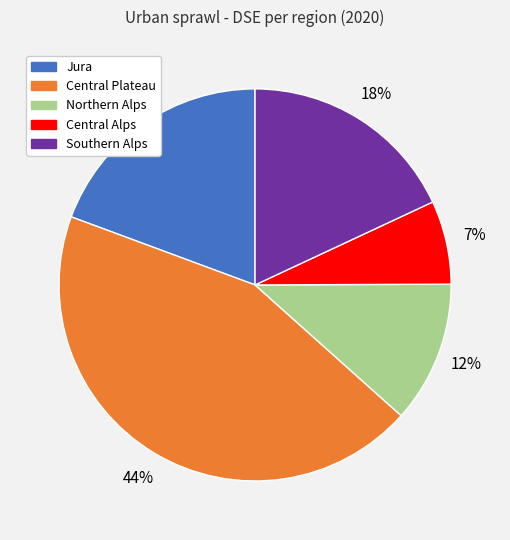

Rank the categories by value from highest to lowest.

Central Plateau, Jura, Southern Alps, Northern Alps, Central Alps